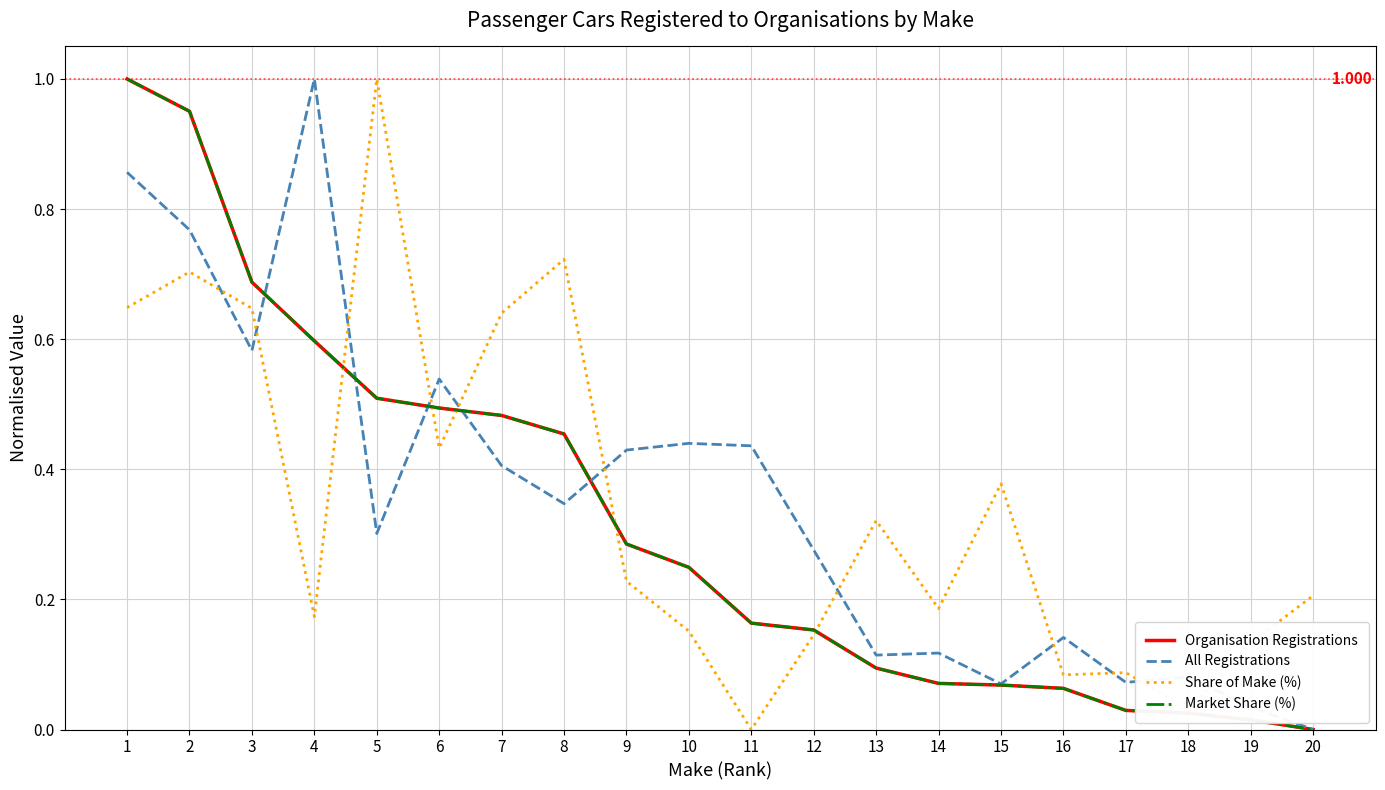

Which series changed the most between 4 and 7?

All Registrations